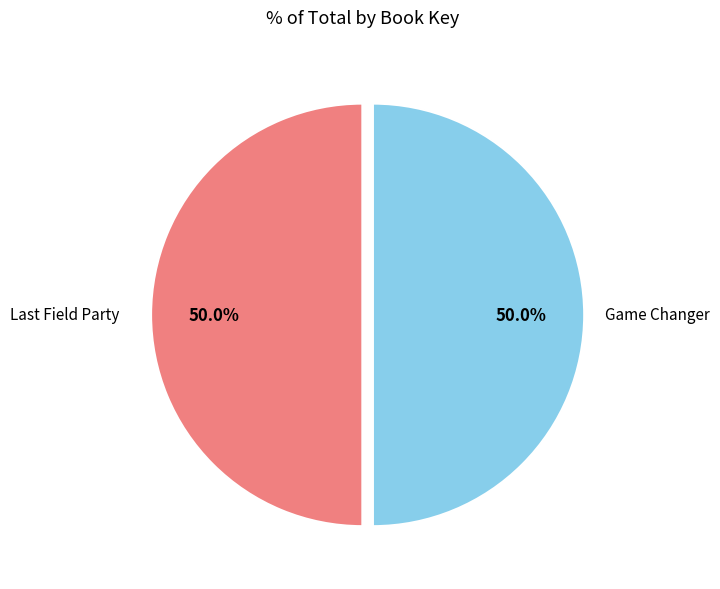

Which slice is the smallest?

Game Changer